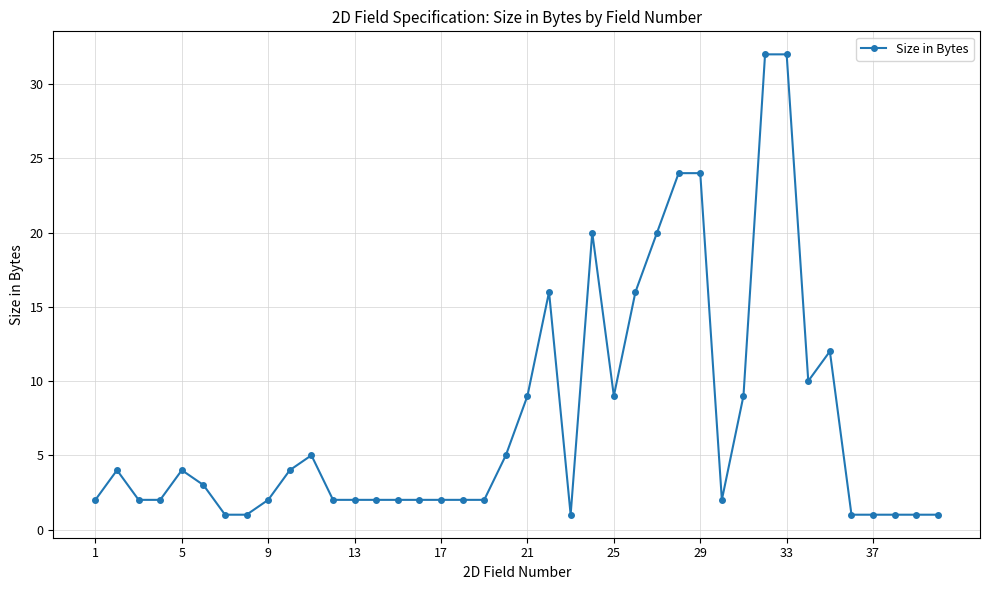

How many series are shown in this chart?

1